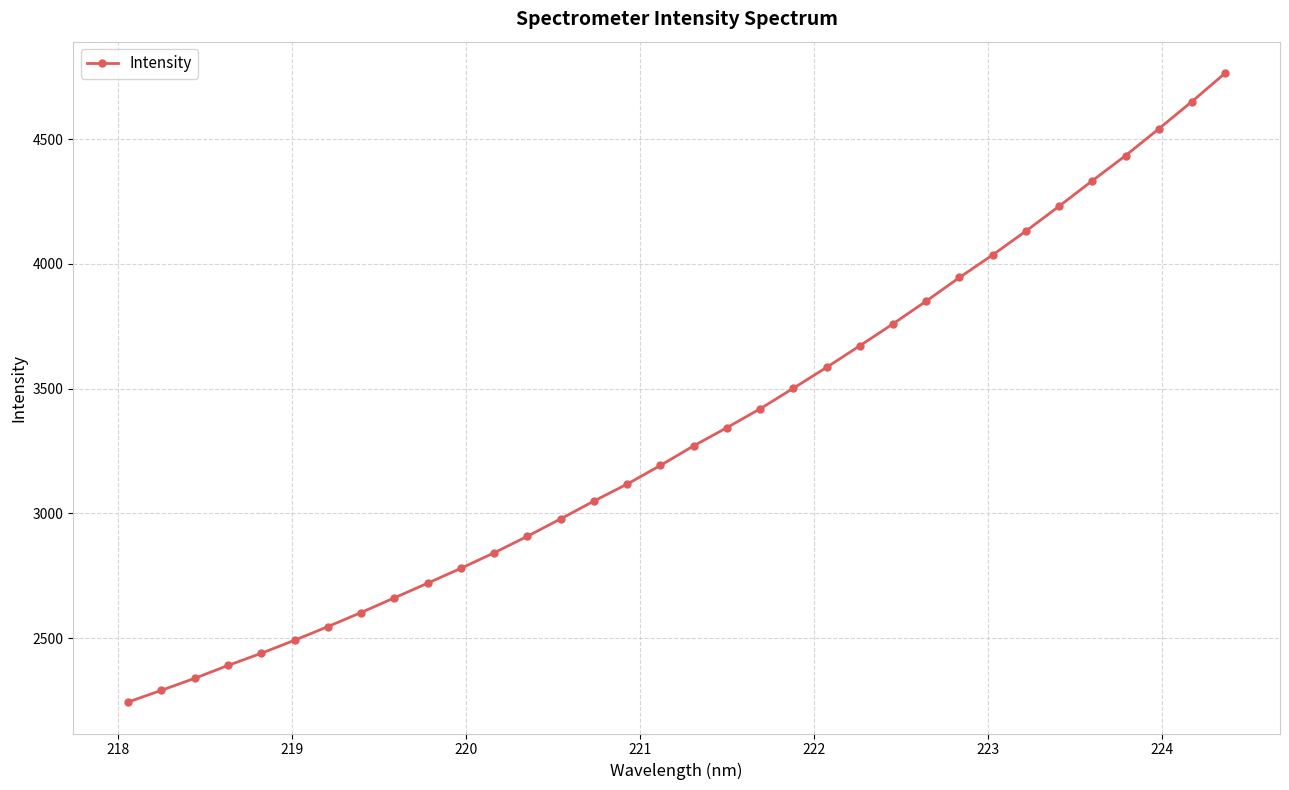

What is the value of the 31st point from the left?

4433.9